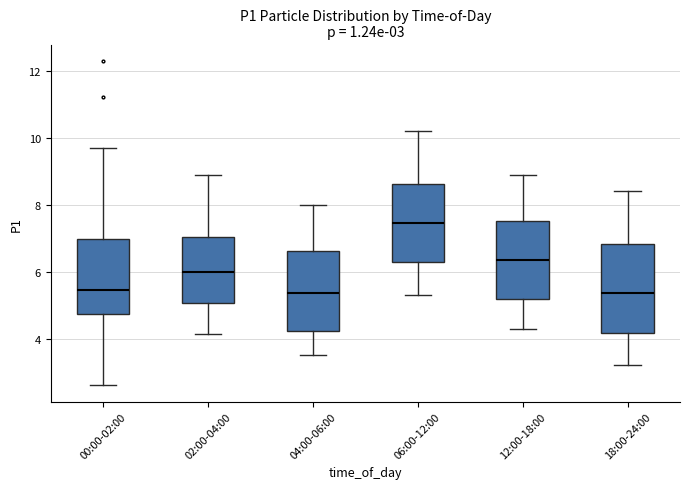

Which box is the tallest, from its lower edge to its upper edge?

18:00-24:00